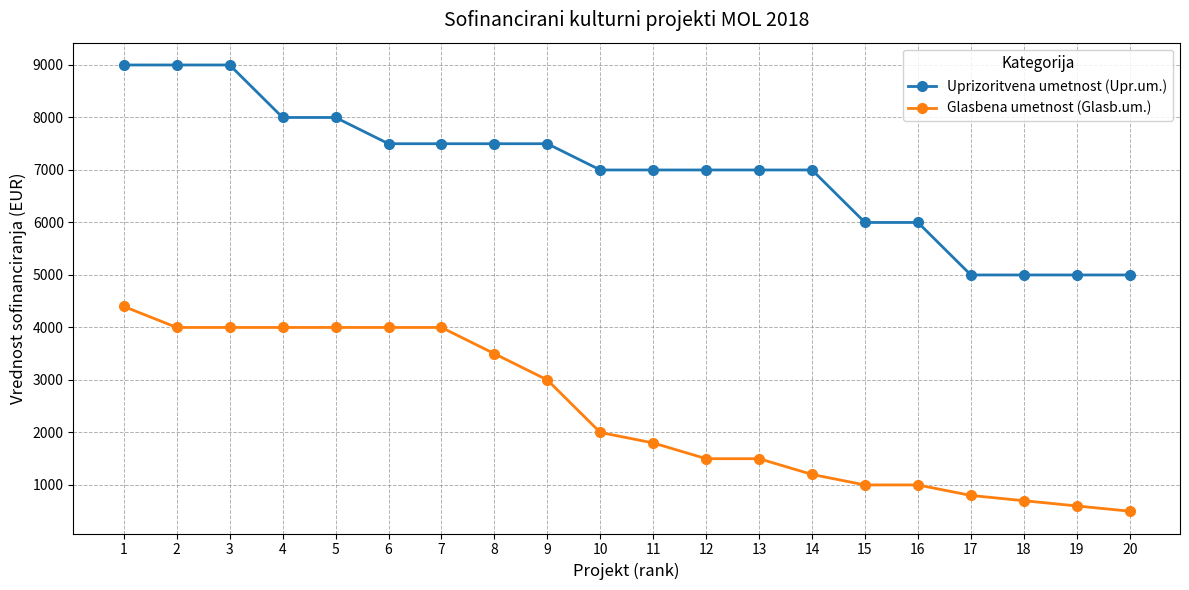

What is the maximum value for Glasbena umetnost (Glasb.um.)?

4400